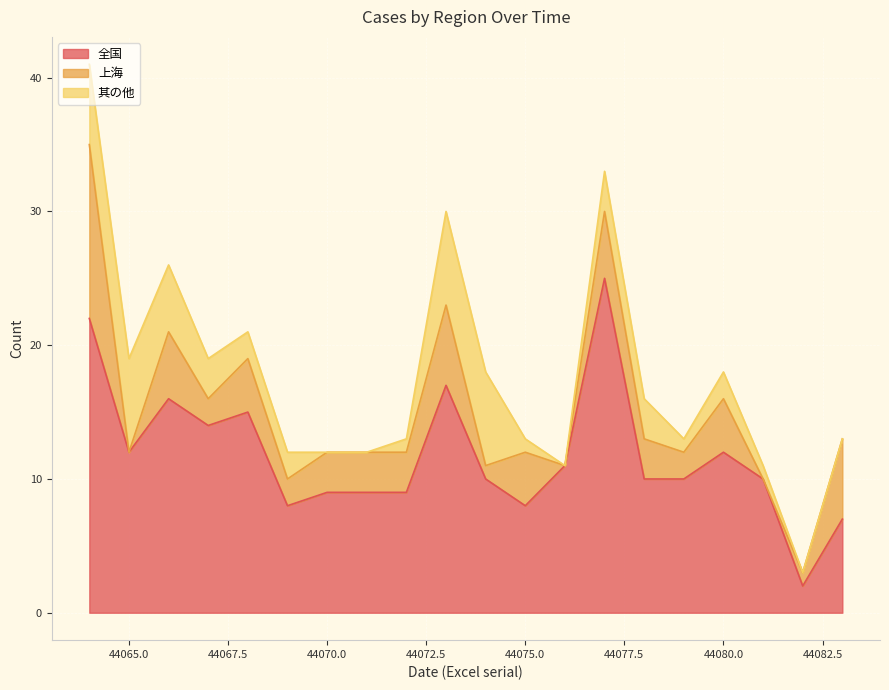

What is the maximum value shown in the chart?

25